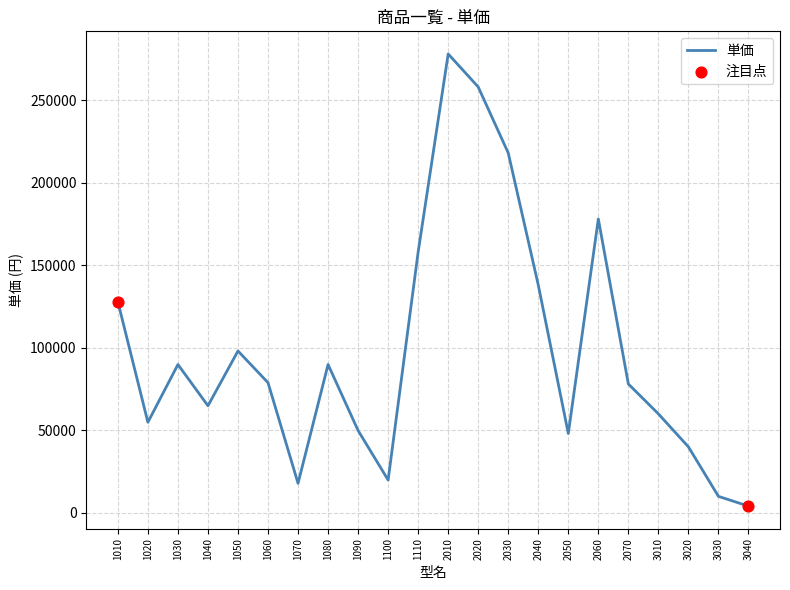

Which has a higher value, 2050 or 1080?

1080